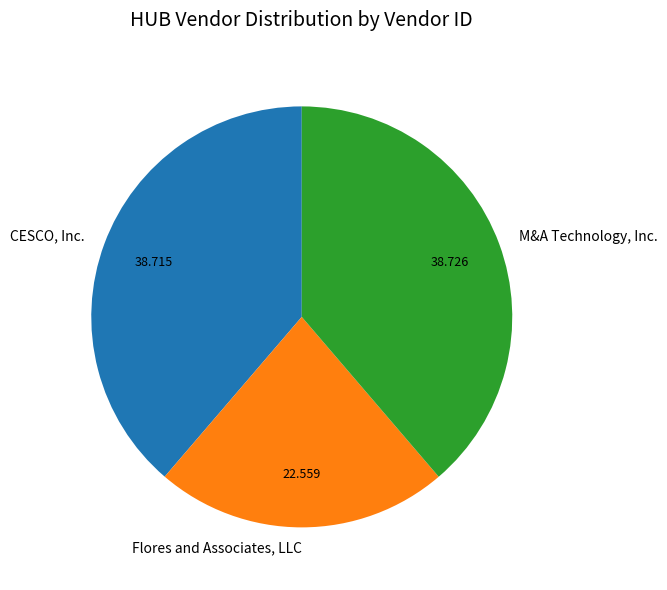

Count the number of slices in the pie.

3